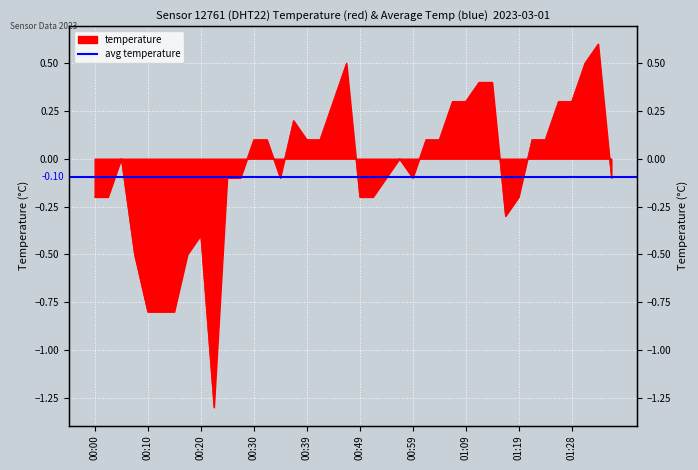

What is the greatest value displayed?

0.6